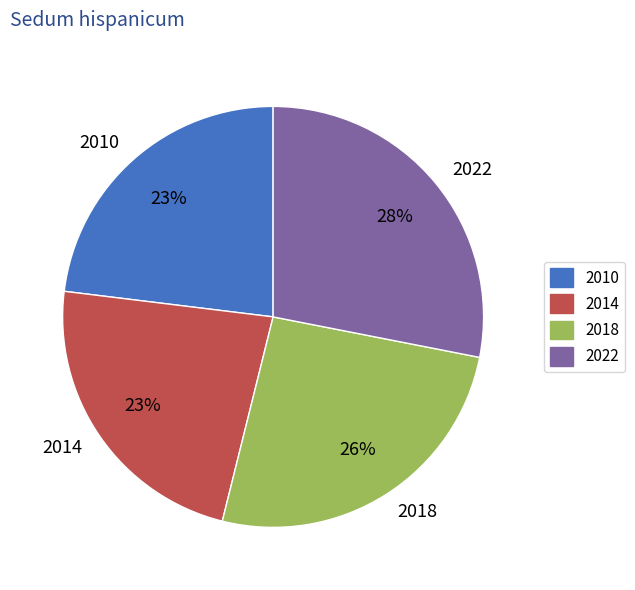

The 2014 slice represents 23% of the pie. True or false?

True